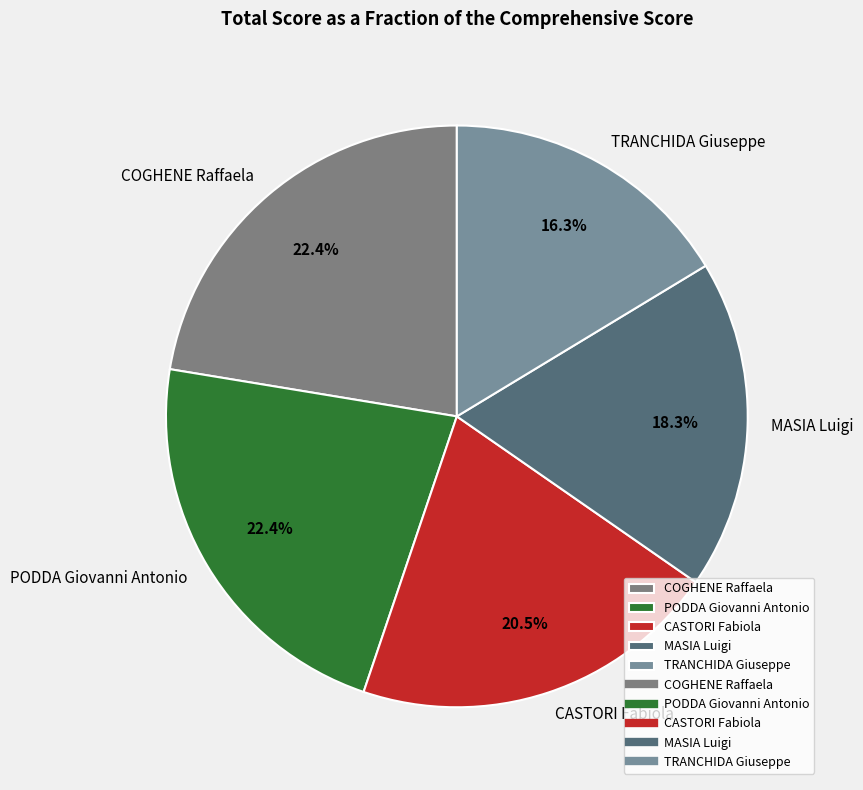

What is the ratio of the value at CASTORI Fabiola to the value at TRANCHIDA Giuseppe?

1.3